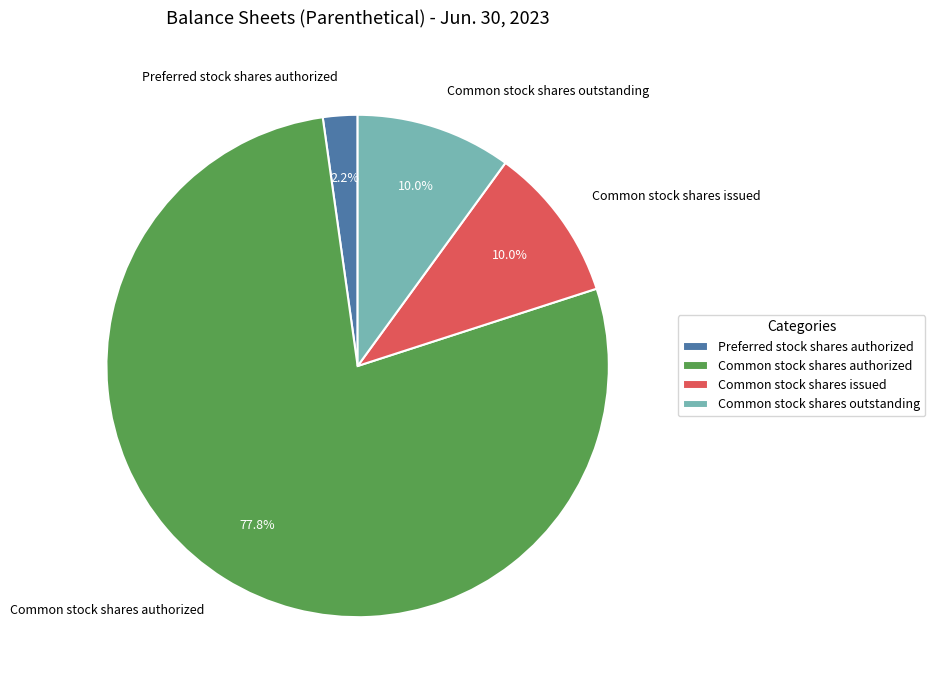

What is the largest slice in the pie chart?

Common stock shares authorized